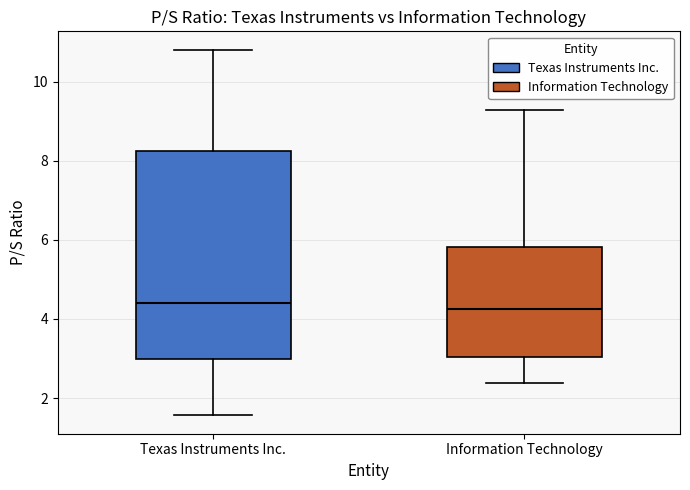

Where does the median line of the box for Information Technology sit on the y-axis? The values are not printed on the chart, so give them approximately, as read against the axis.

4.2